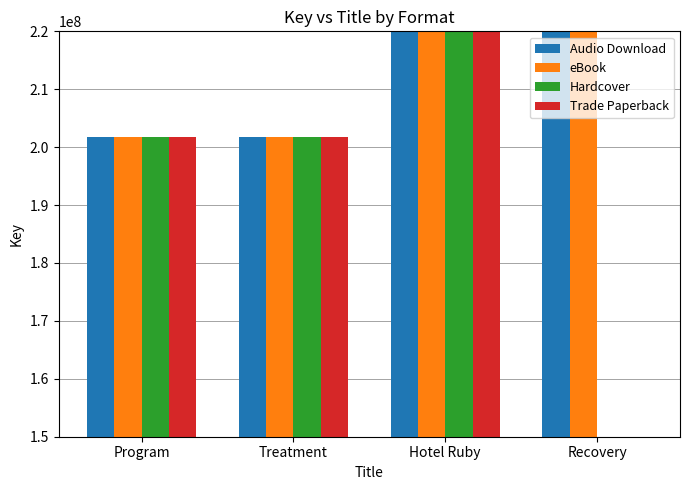

At Recovery, list the series in order from largest to smallest.

Audio Download, eBook, Hardcover, Trade Paperback